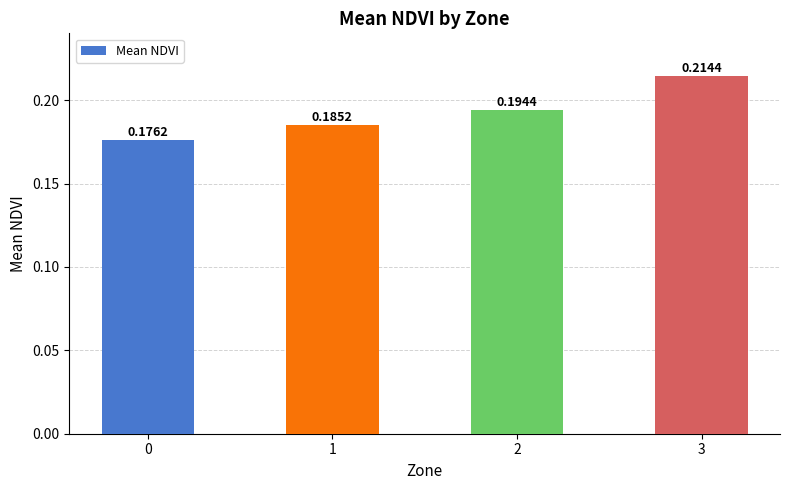

Does the chart contain stacked bars?

No